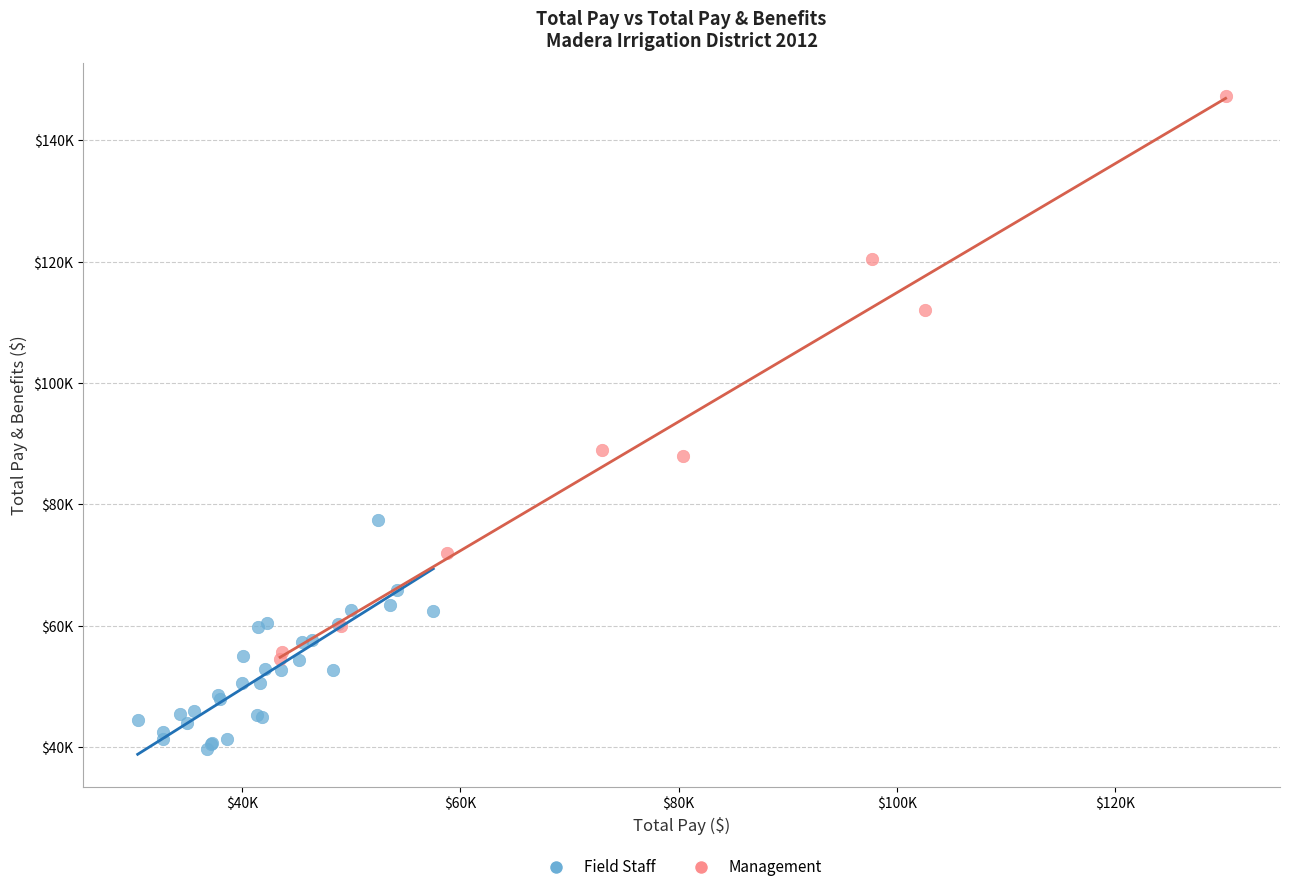

Which series reaches the maximum Y coordinate?

Management